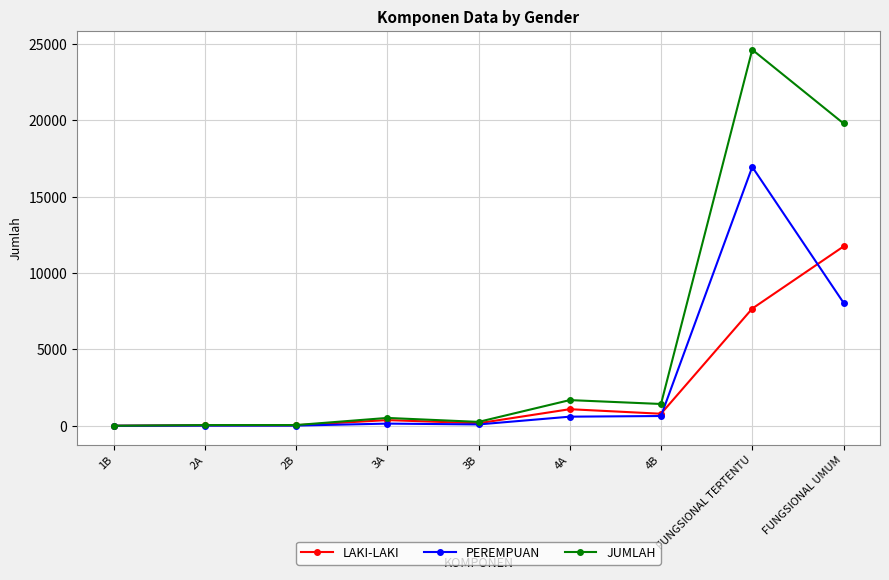

True or false: PEREMPUAN has a value of 596 at 4A.

True